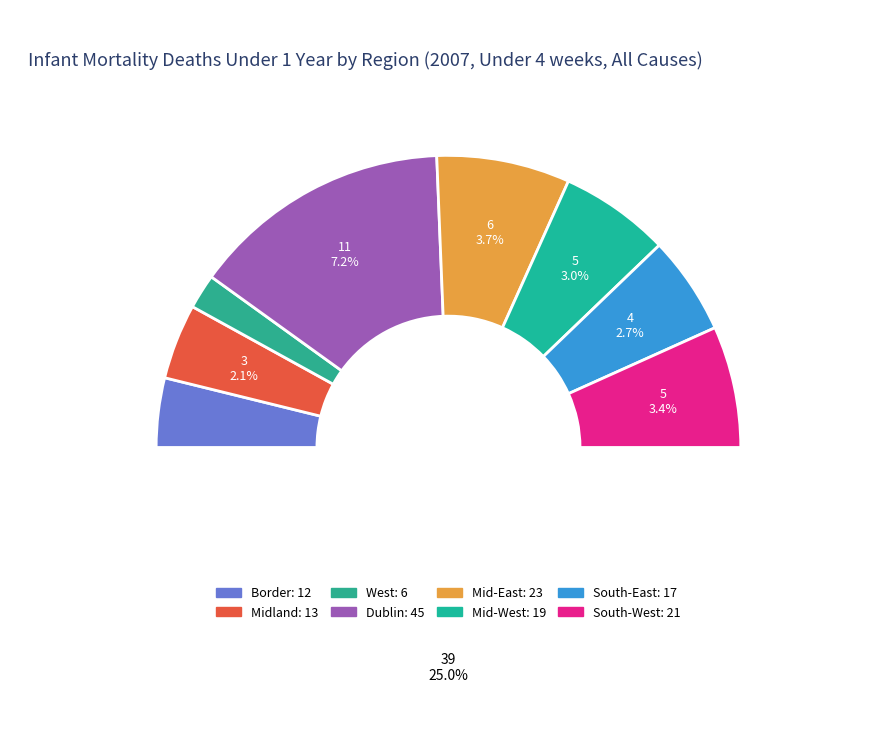

Does Midland represent more than half of the total?

No